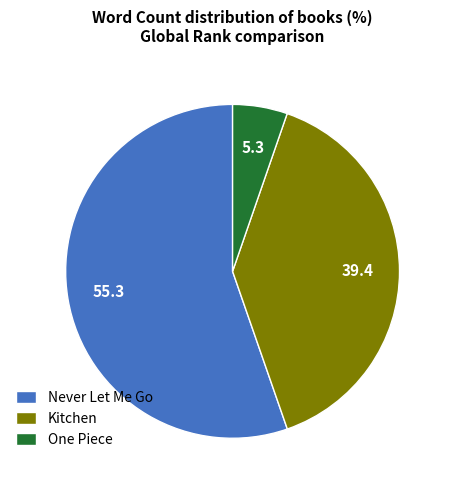

Which slice is the largest?

Never Let Me Go